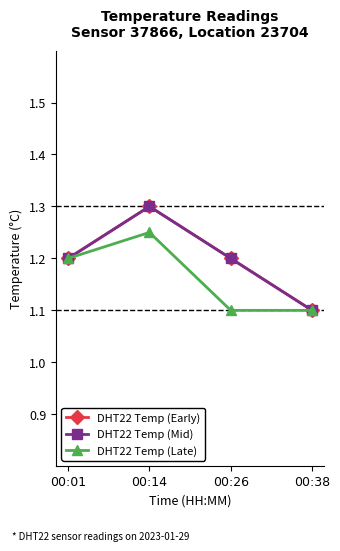

Is this an area chart (filled region under the line)?

No